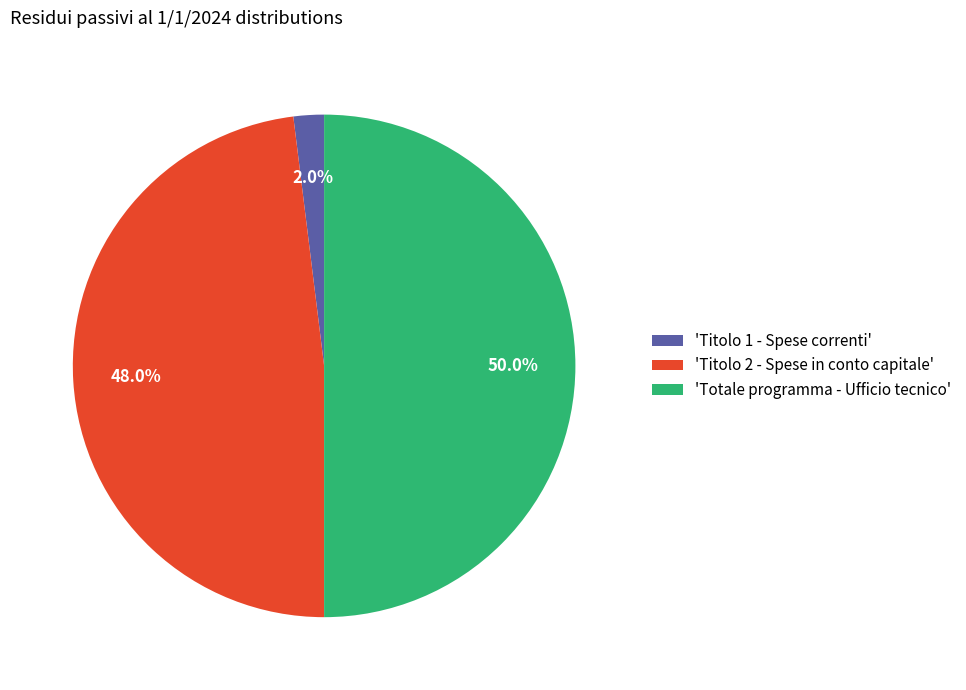

What is the smallest slice in the pie chart?

'Titolo 1 - Spese correnti'